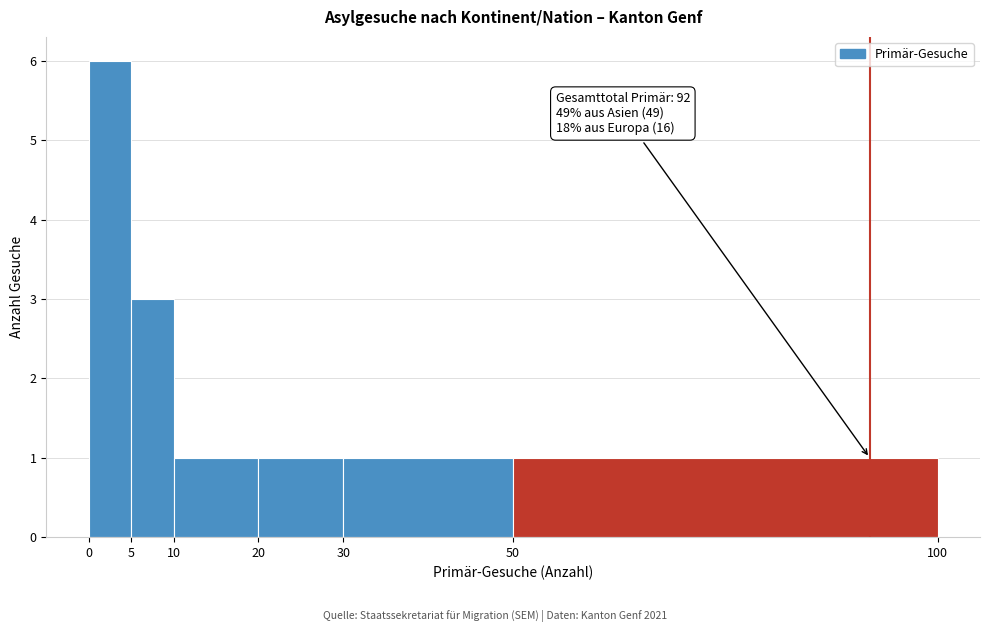

Which range on the x-axis has the tallest bar?

0 to 5